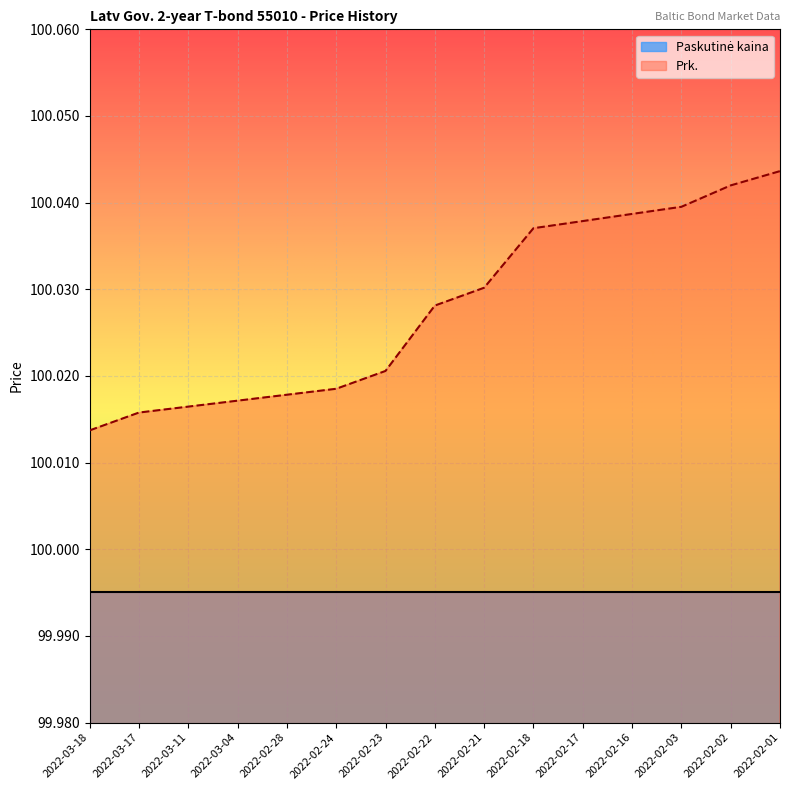

Does the chart display data point markers on the line(s)?

No